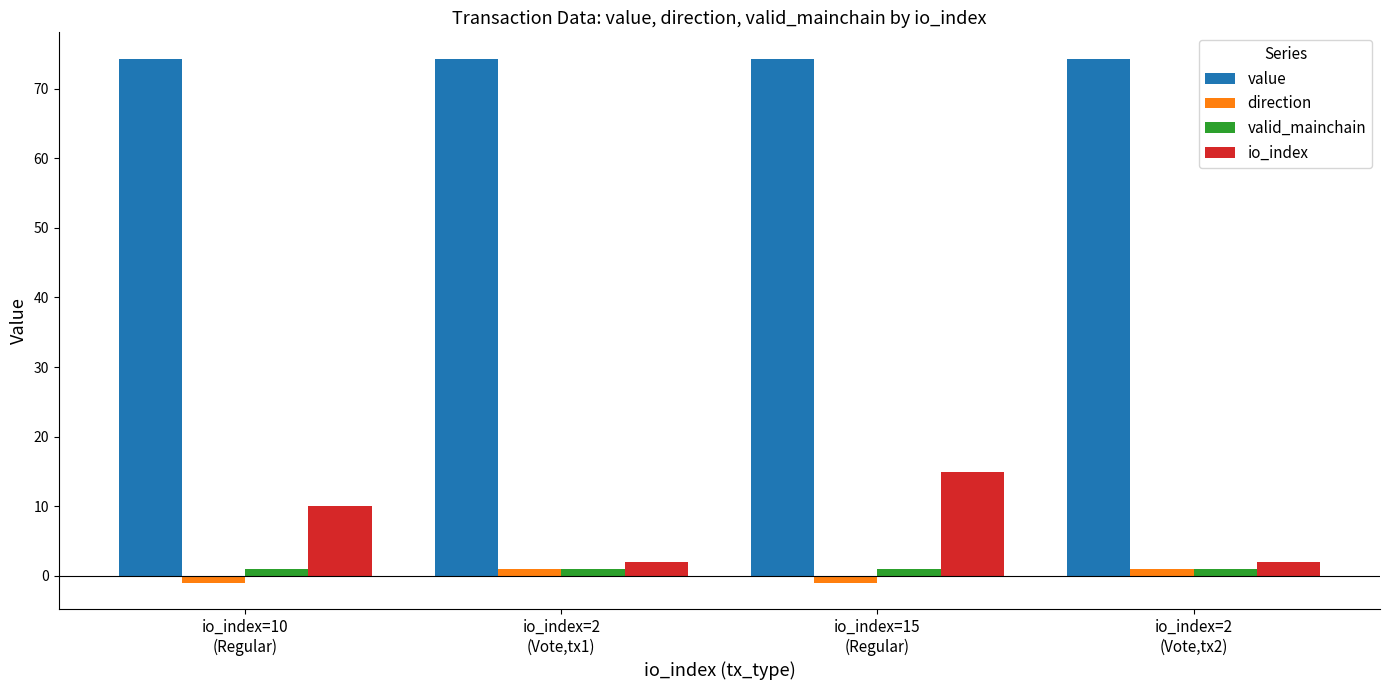

At which category is the sum across all series the highest?

io_index=15
(Regular)